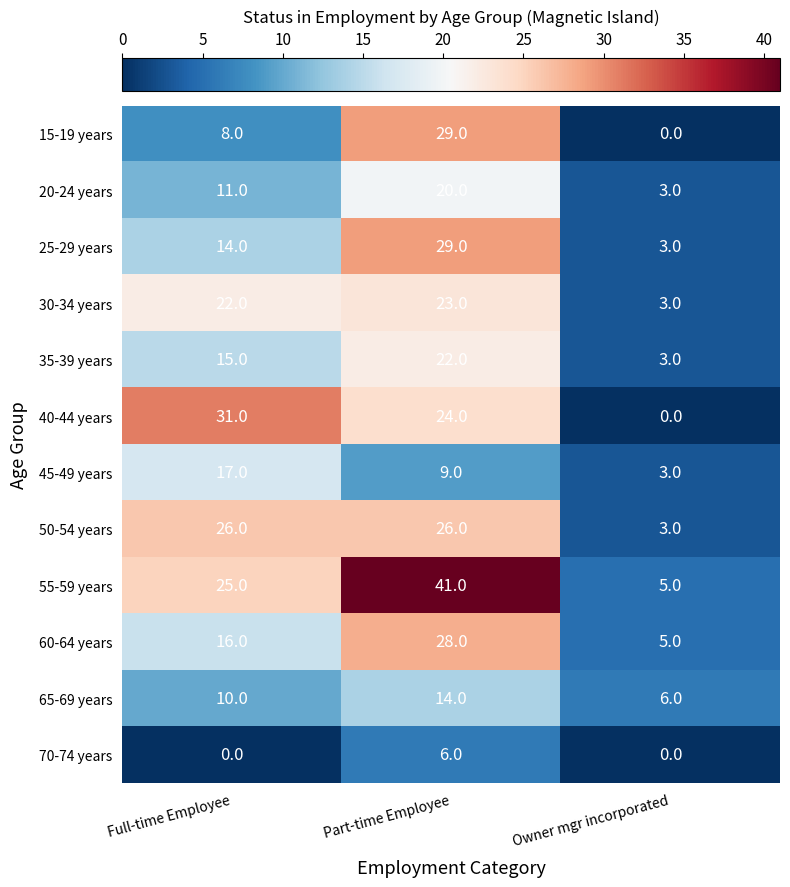

Which series has the largest range (max minus min)?

55-59 years